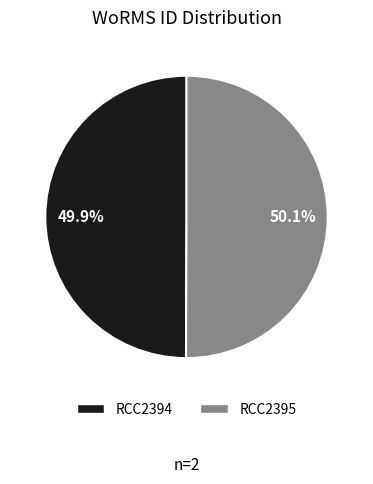

How many segments does this pie chart have?

2